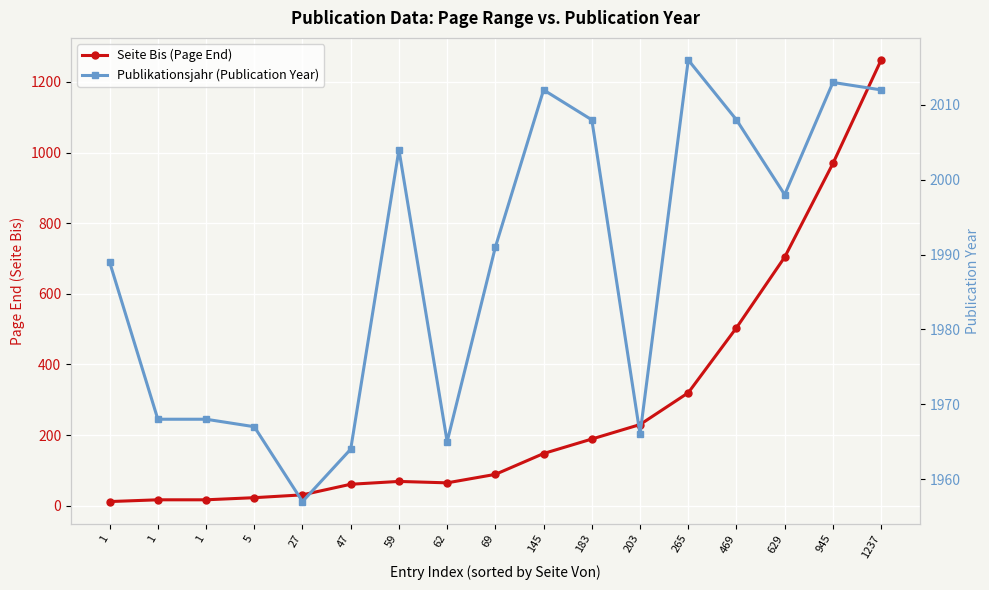

Which series has the widest spread of values?

Seite Bis (Page End)